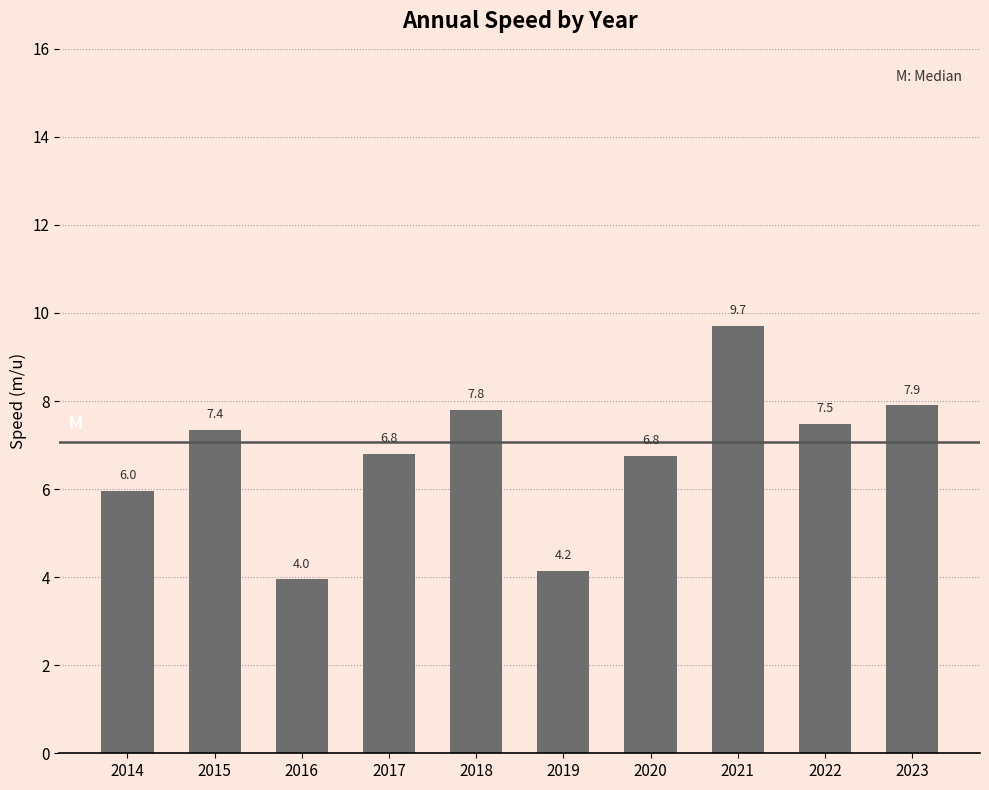

Reading left to right, what are all the values shown in this chart?

6.0	7.4	4.0	6.8	7.8	4.2	6.8	9.7	7.5	7.9